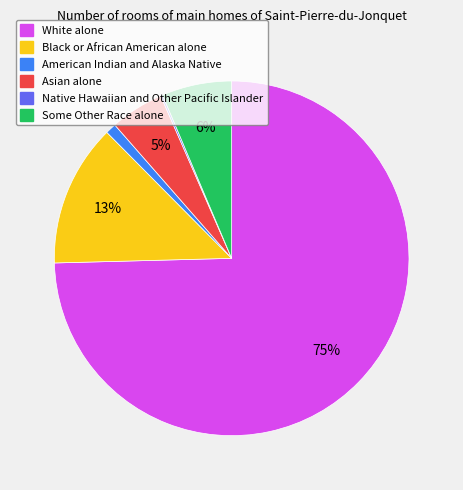

Is the sum of American Indian and Alaska Native and Asian alone greater than half?

No